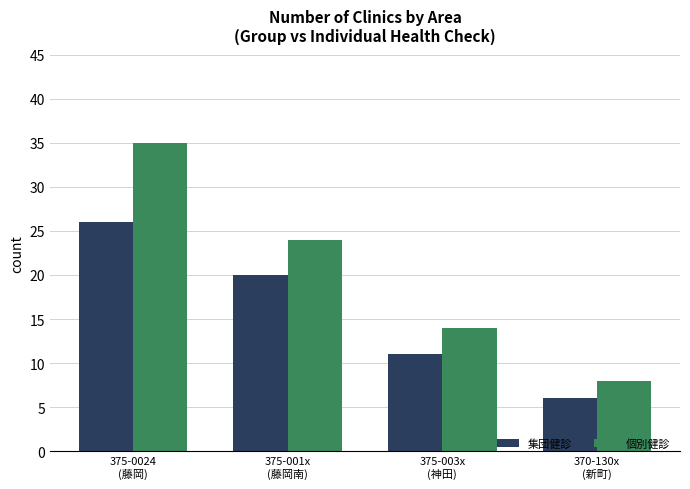

Between 375-003x
(神田) and 370-130x
(新町), which series saw the biggest shift?

個別健診